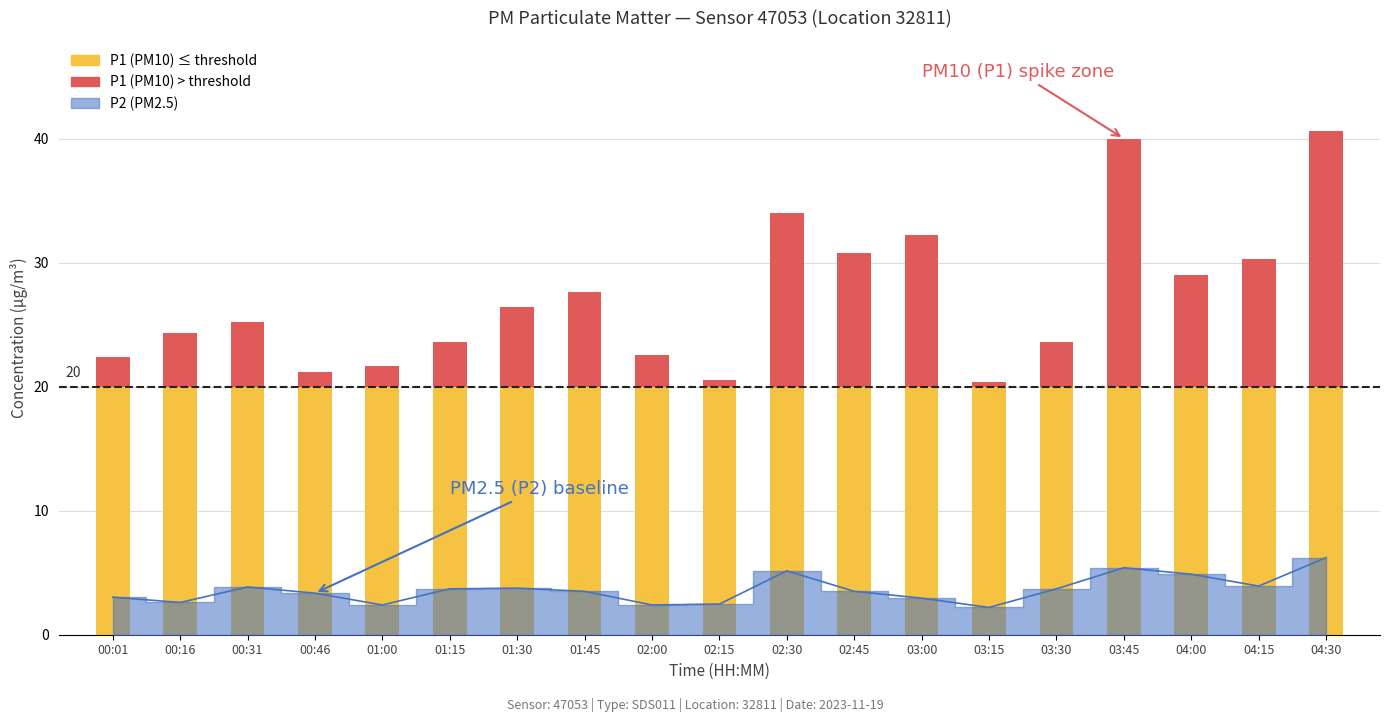

Reading left to right, transcribe all the data shown in this chart.

00:01=3.0	00:16=2.6	00:31=3.9	00:46=3.4	01:00=2.4	01:15=3.7	01:30=3.8	01:45=3.5	02:00=2.4	02:15=2.5	02:30=5.2	02:45=3.5	03:00=3.0	03:15=2.2	03:30=3.7	03:45=5.4	04:00=4.9	04:15=3.9	04:30=6.2